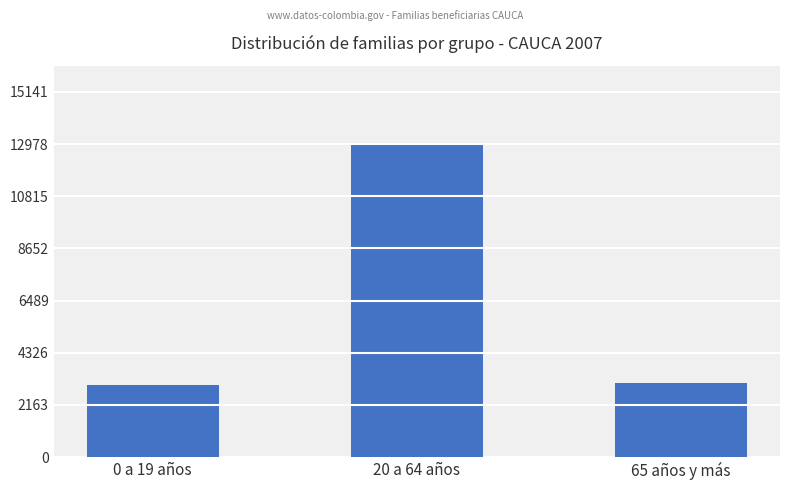

What is the average value?

6352